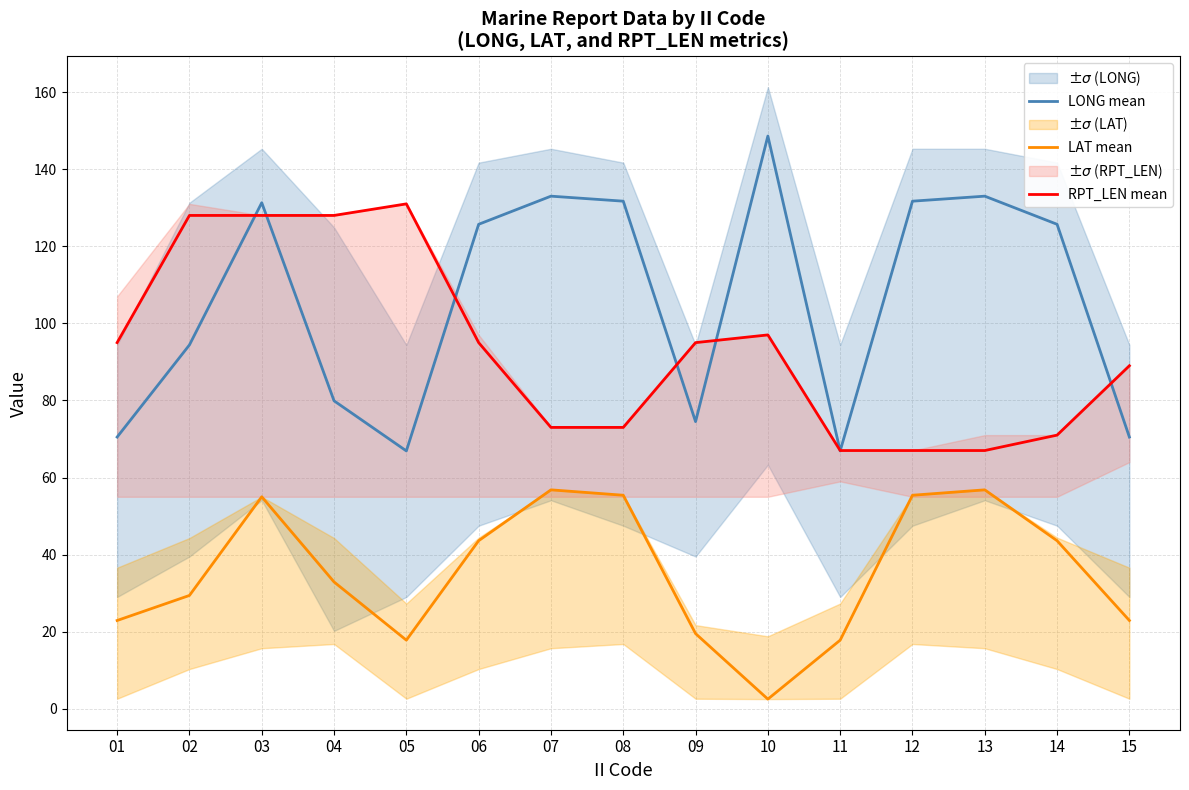

Which series has the largest range (max minus min)?

LONG mean